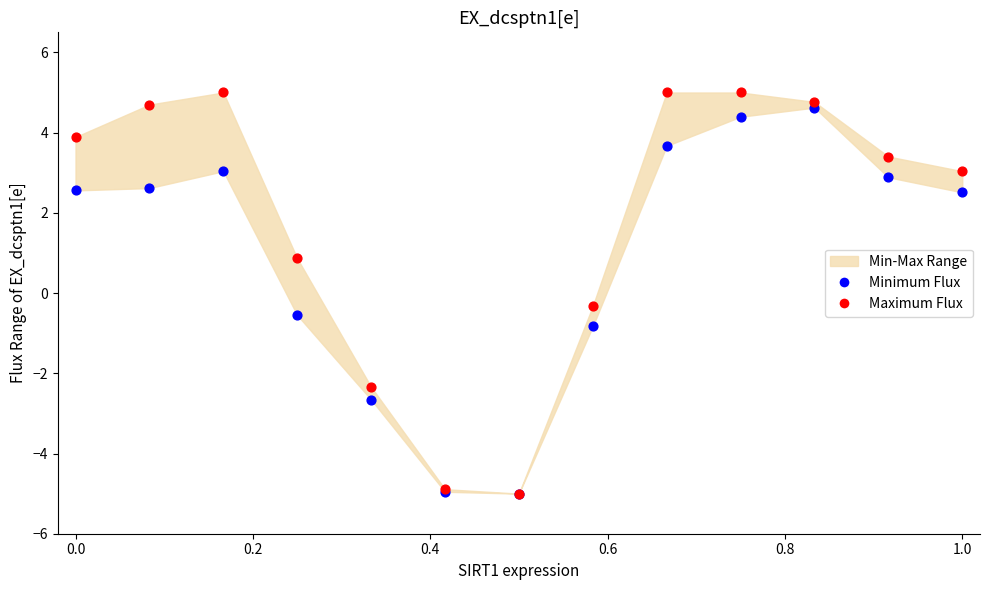

Across all series, what Y value is closest to 0?

-0.3